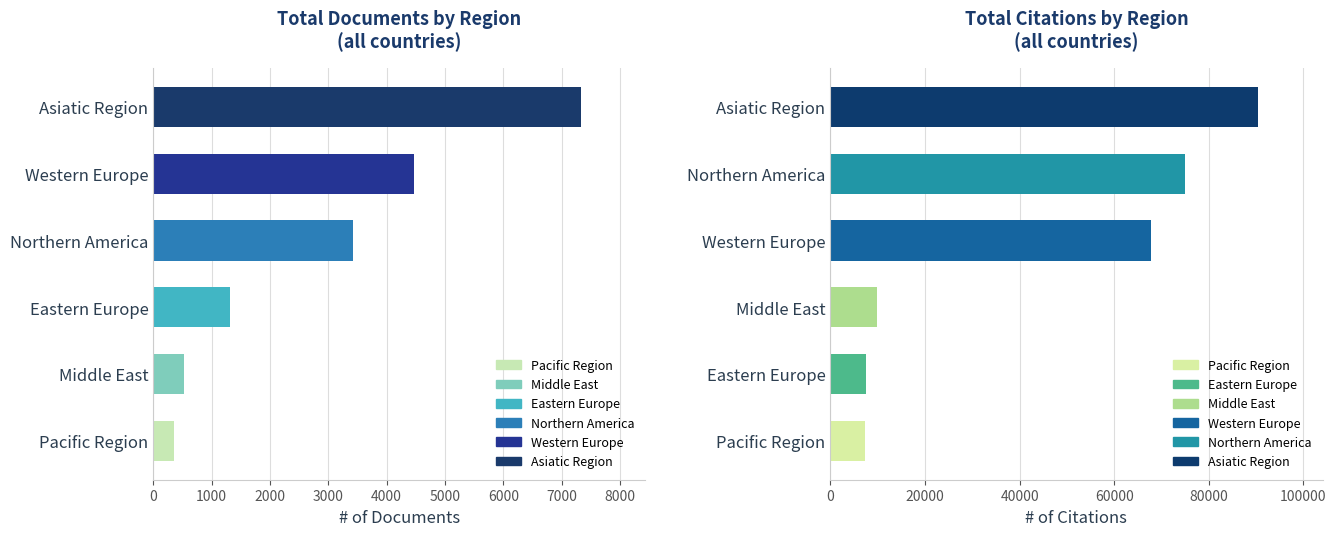

Rank the series by their average value, from highest to lowest.

Citations, Documents